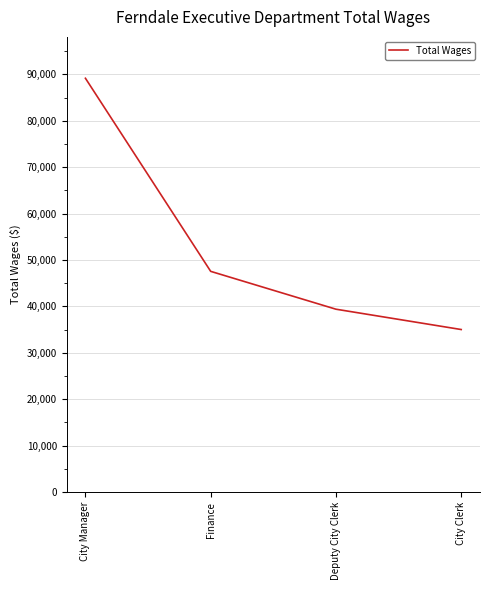

The chart shows a value of 47560 at Finance. True or false?

True